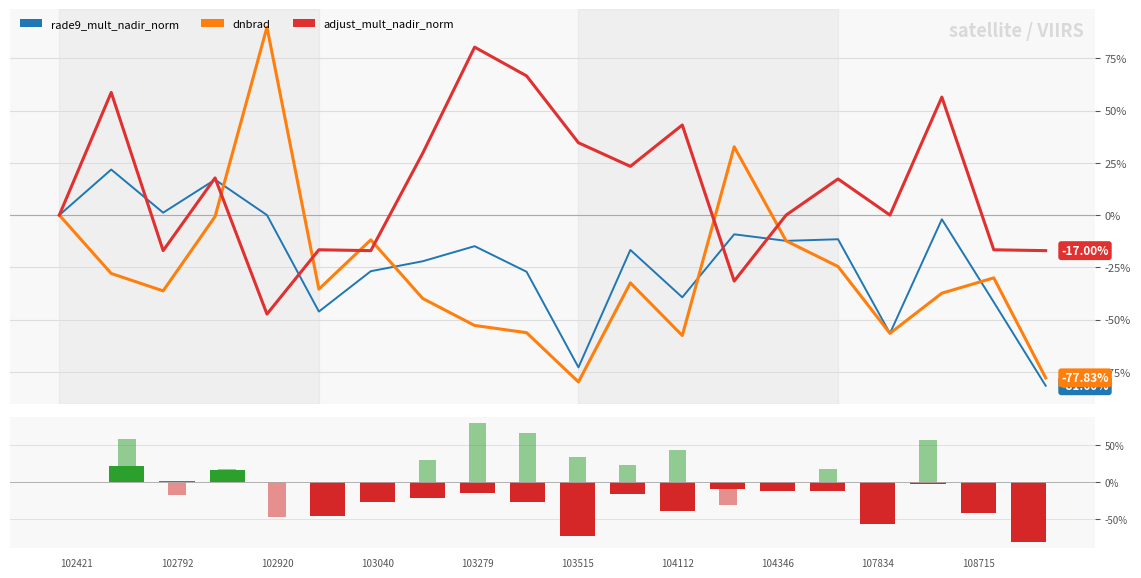

At which category is the sum across all series the highest?

102671